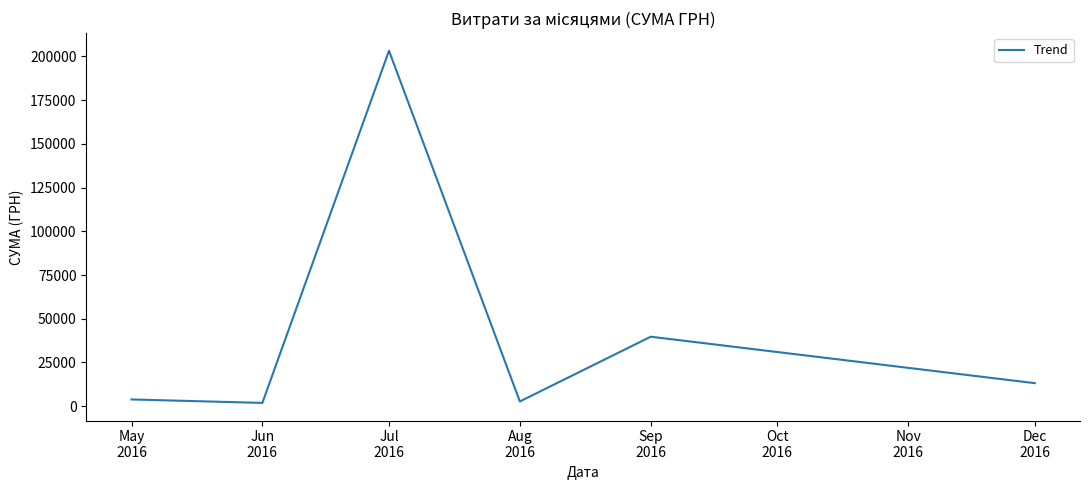

What is the difference between the maximum and minimum values?

201387.9